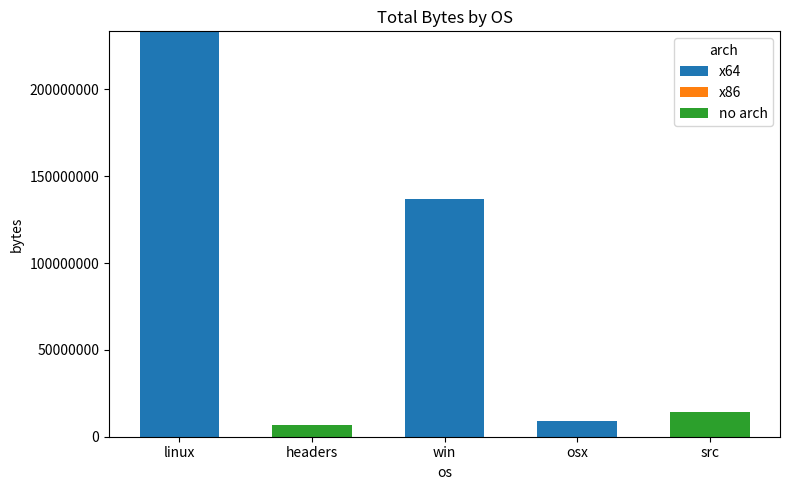

What is the total value across all series at headers?

6575943